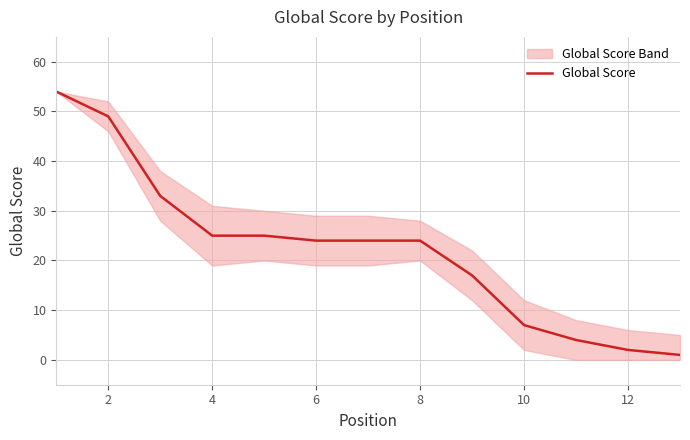

How many data points are less than 24?

5